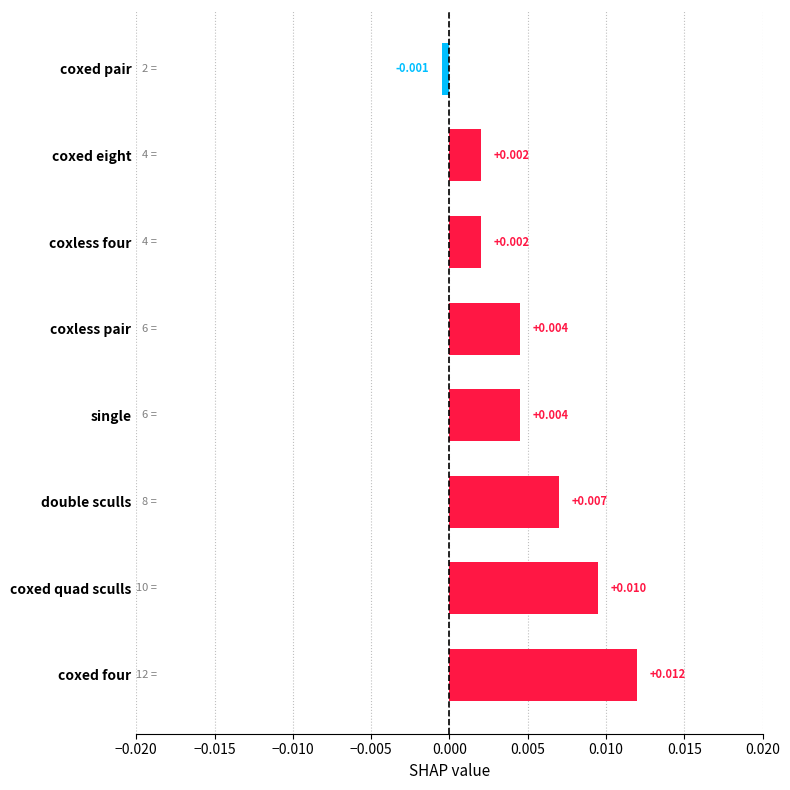

At which category does the chart reach its peak across all series?

coxed four